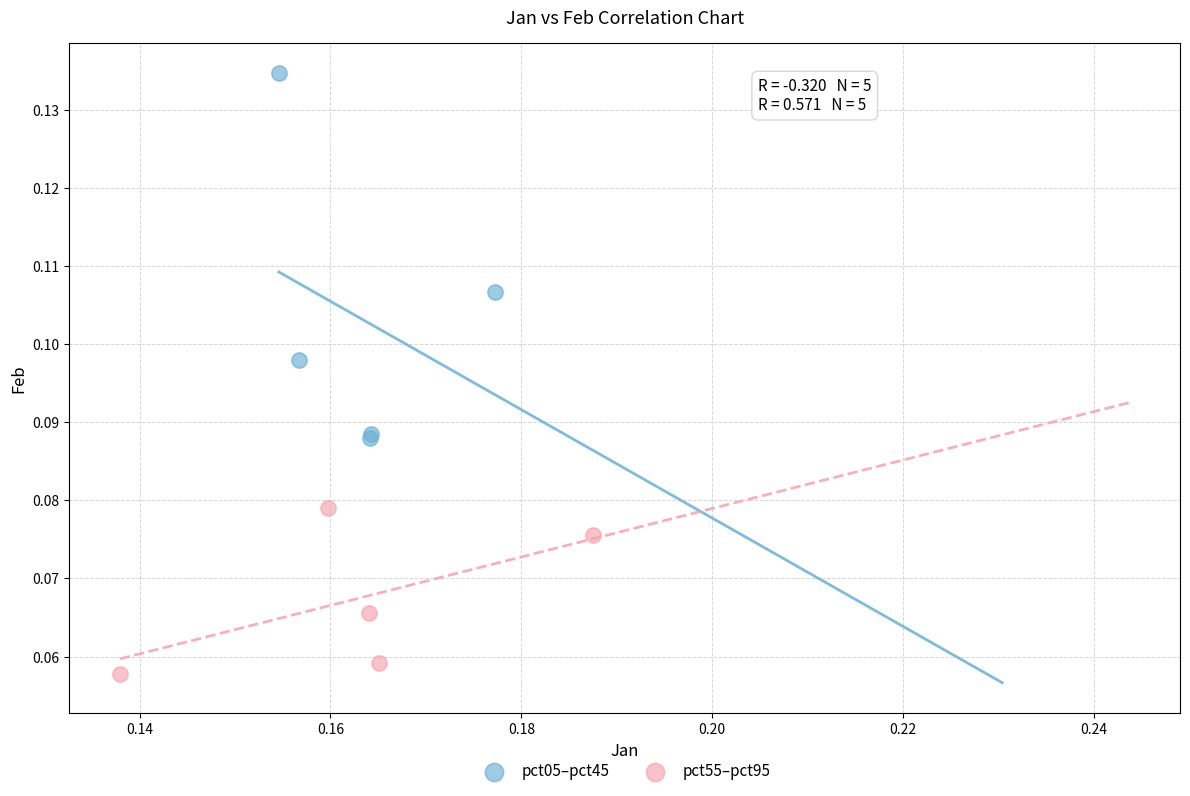

Which series has the widest spread of Y values?

pct05–pct45